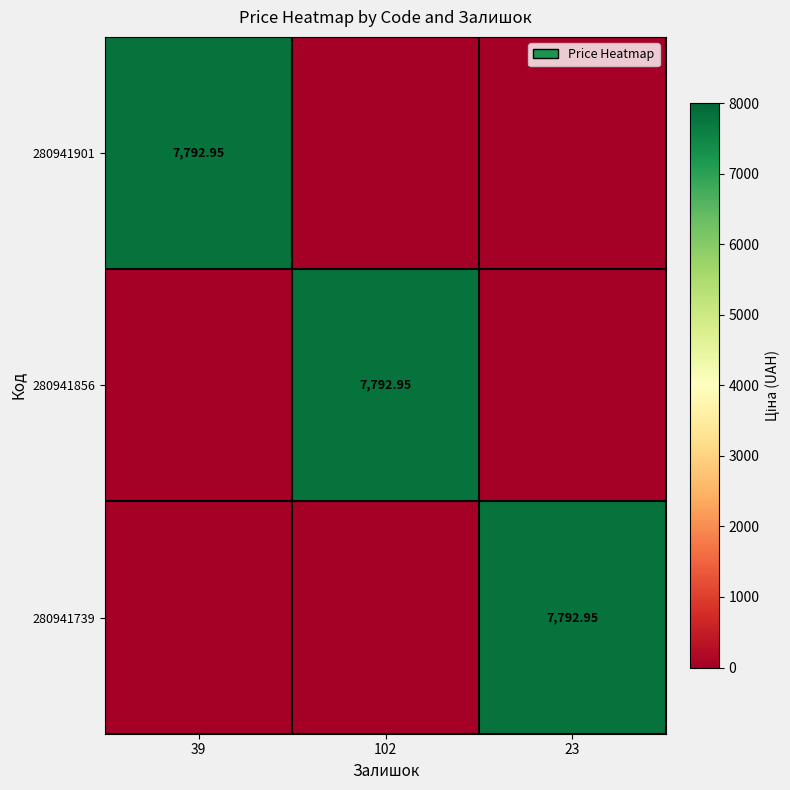

Which has a higher value, 39 or 102?

39